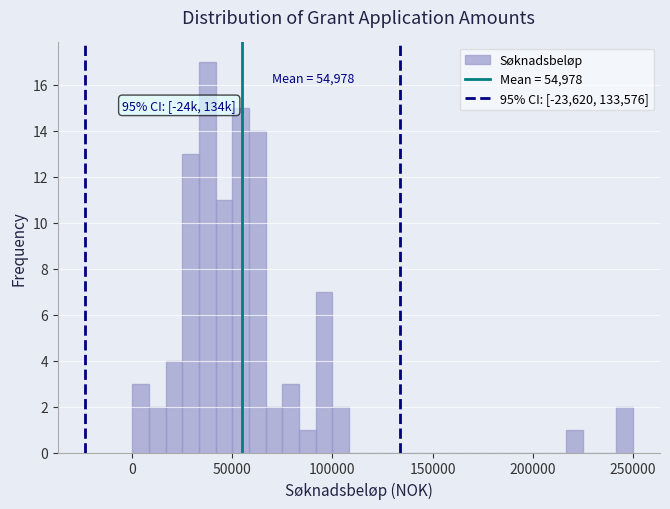

Read against the x-axis, roughly where is the centre of the tallest bar?

40000